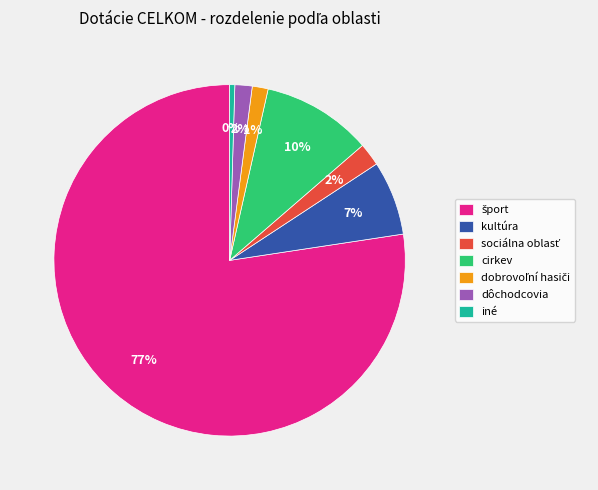

Which slice is the smallest?

iné